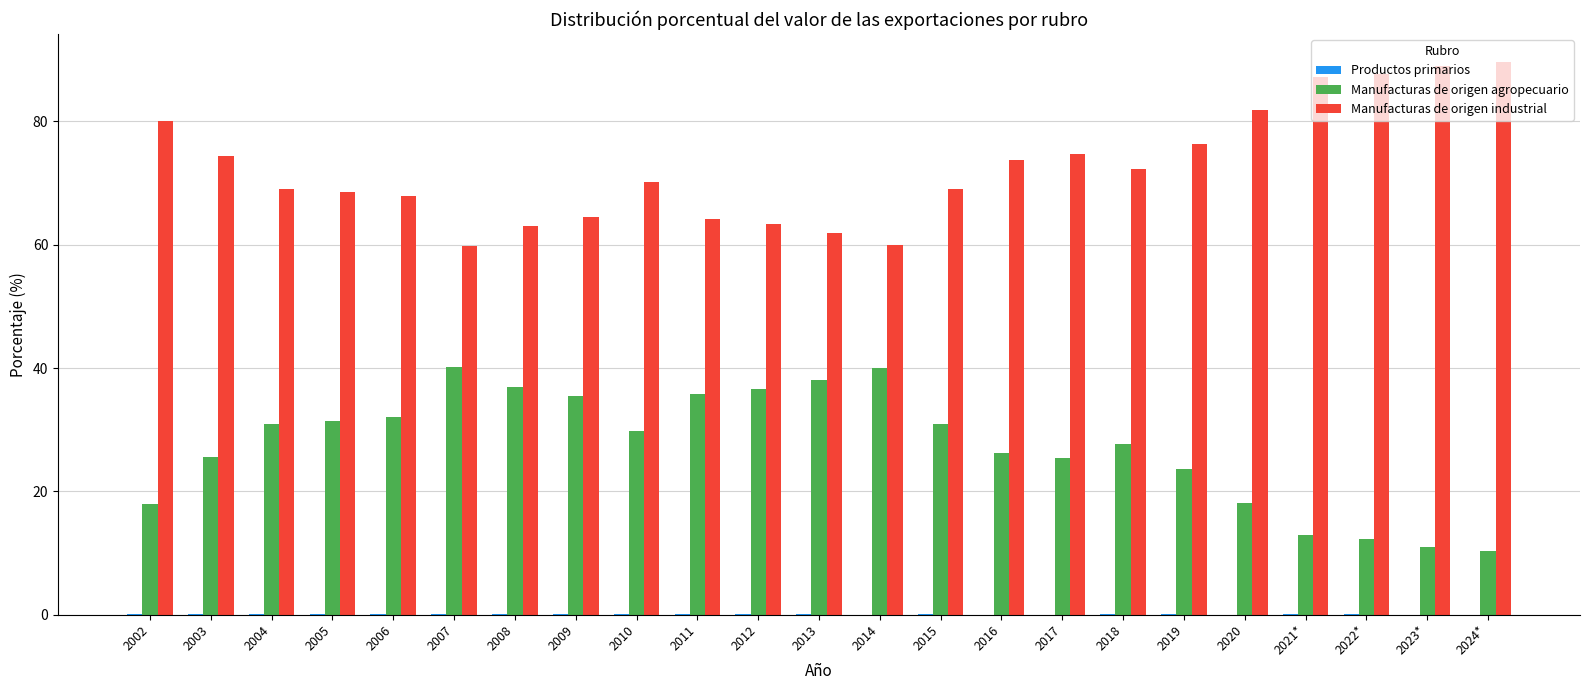

The value of Manufacturas de origen agropecuario at 2002 is 18.0. True or false?

True